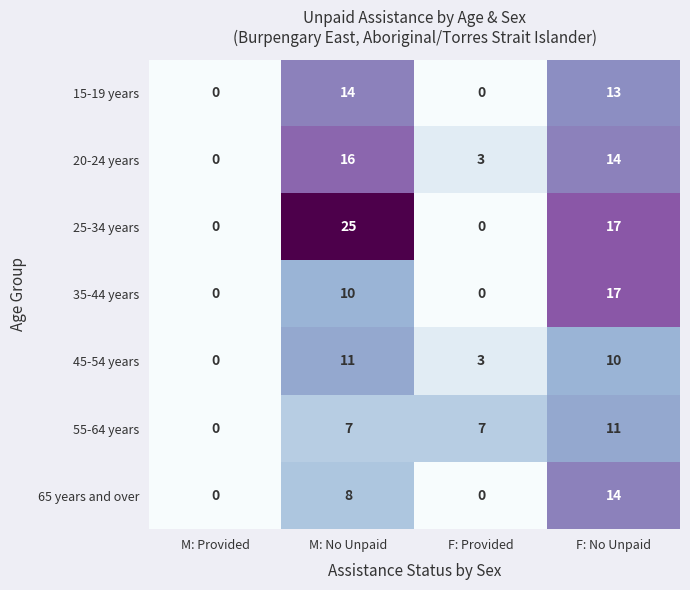

Which series has the widest spread of values?

25-34 years